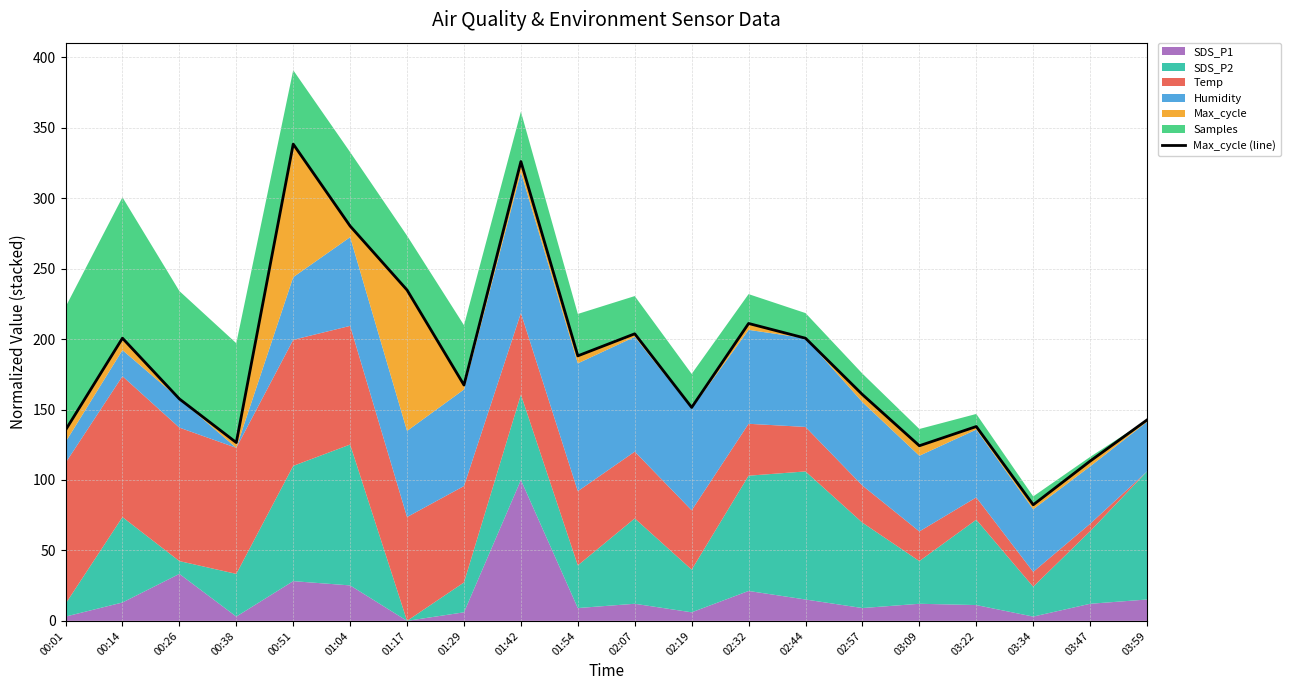

What is the maximum value shown in the chart?

338.4